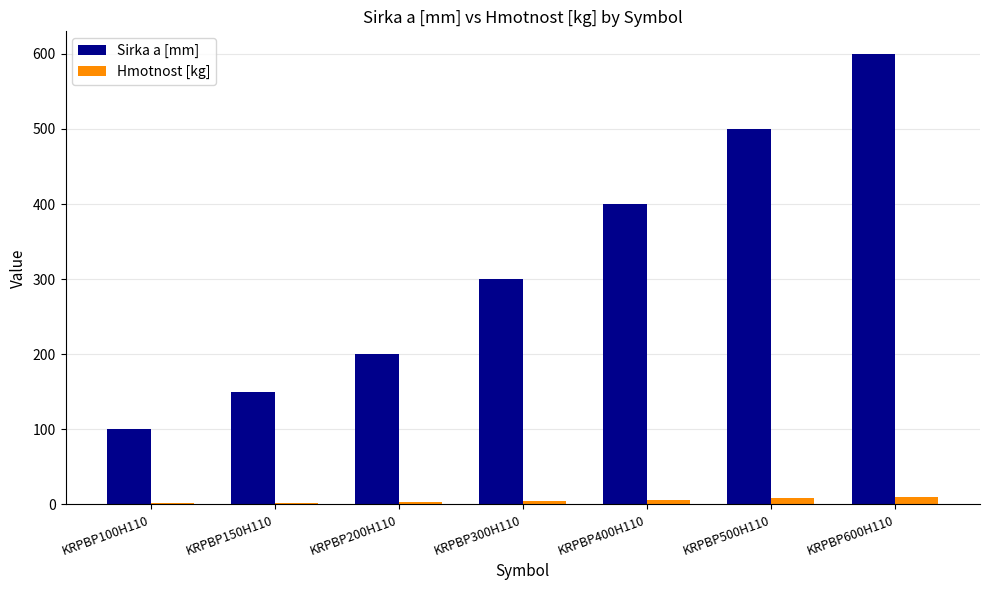

Is the value of Sirka a [mm] at KRPBP300H110 greater than the value of Hmotnost [kg] at KRPBP600H110?

Yes